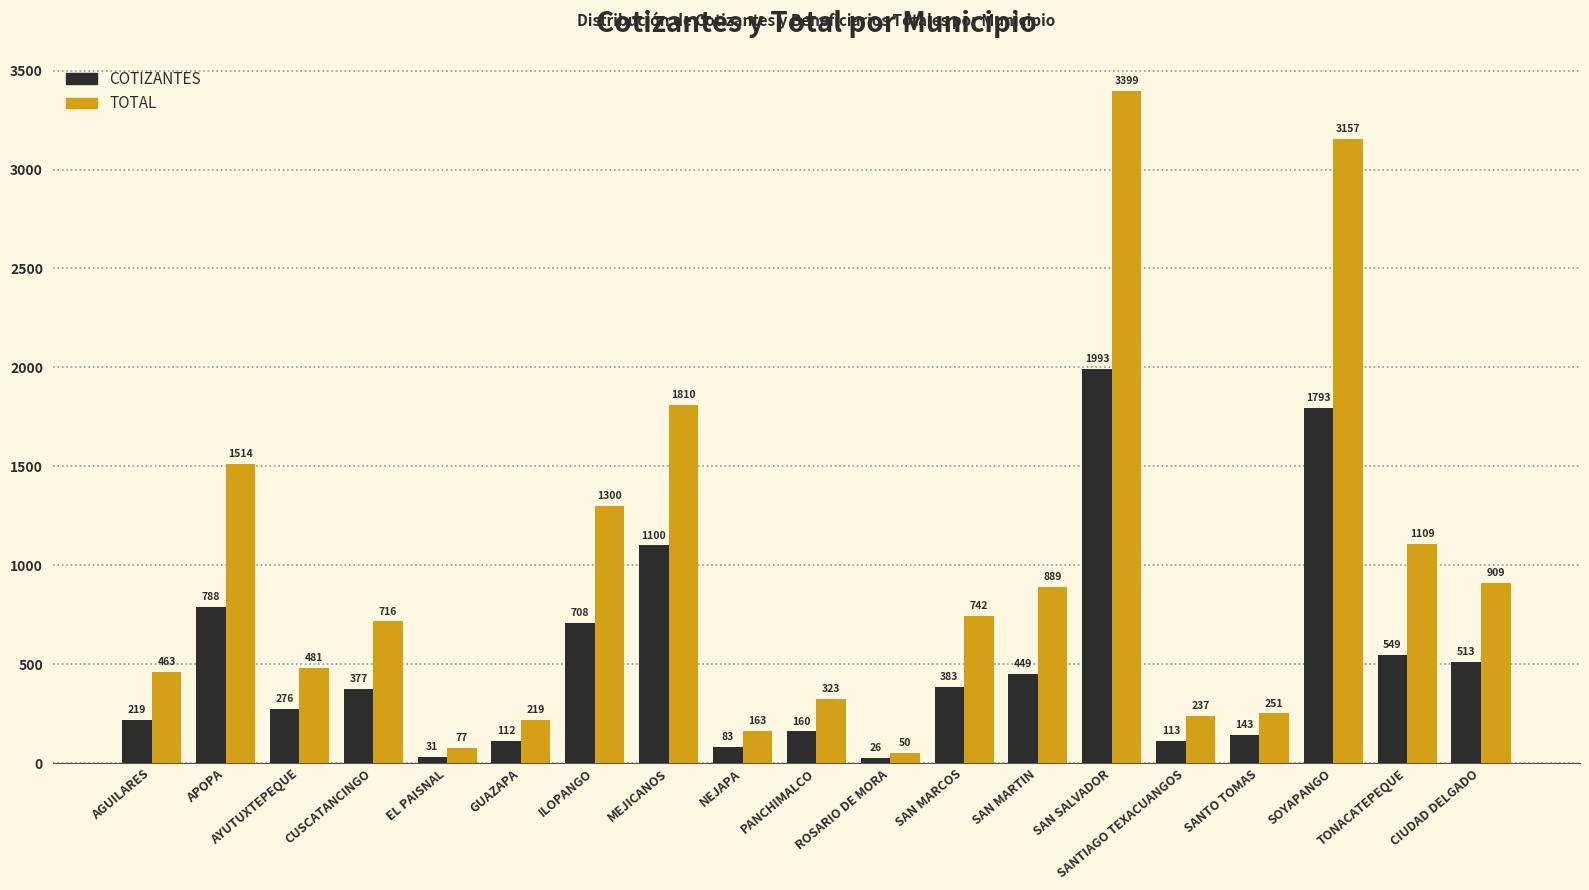

How many categories are shown in the chart?

19